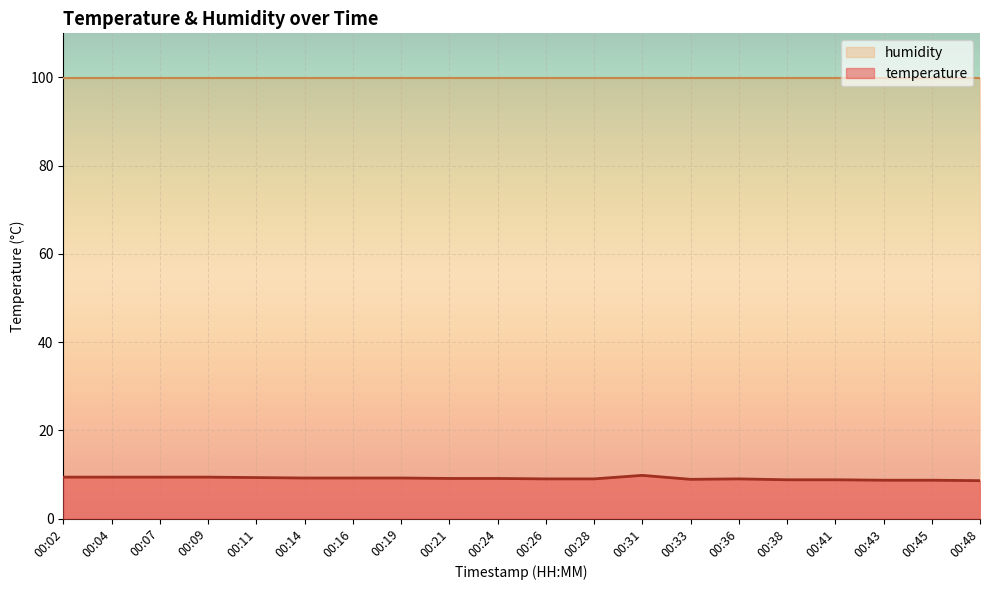

Where does the data first go above 9?

00:02